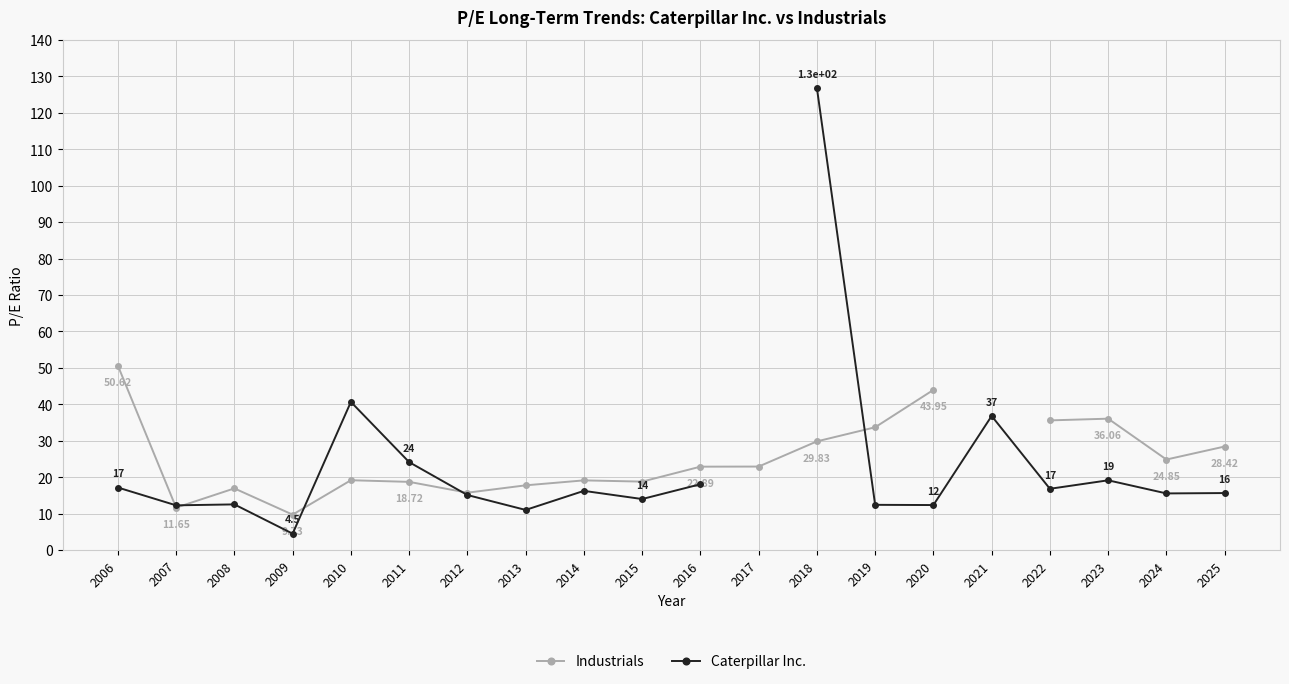

The value of Industrials at 2011 is 18.7. True or false?

True